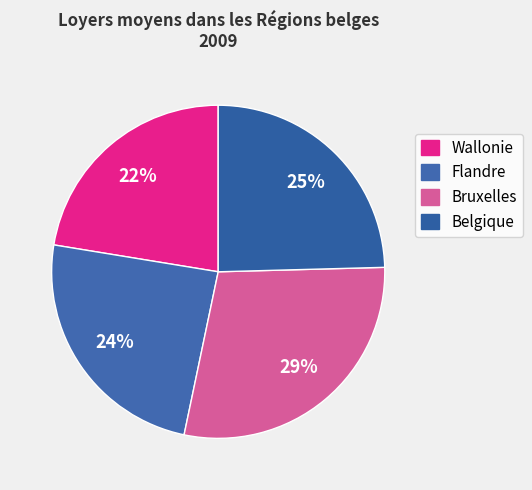

To the nearest percent, what is the combined percentage of Flandre and Belgique?

49%